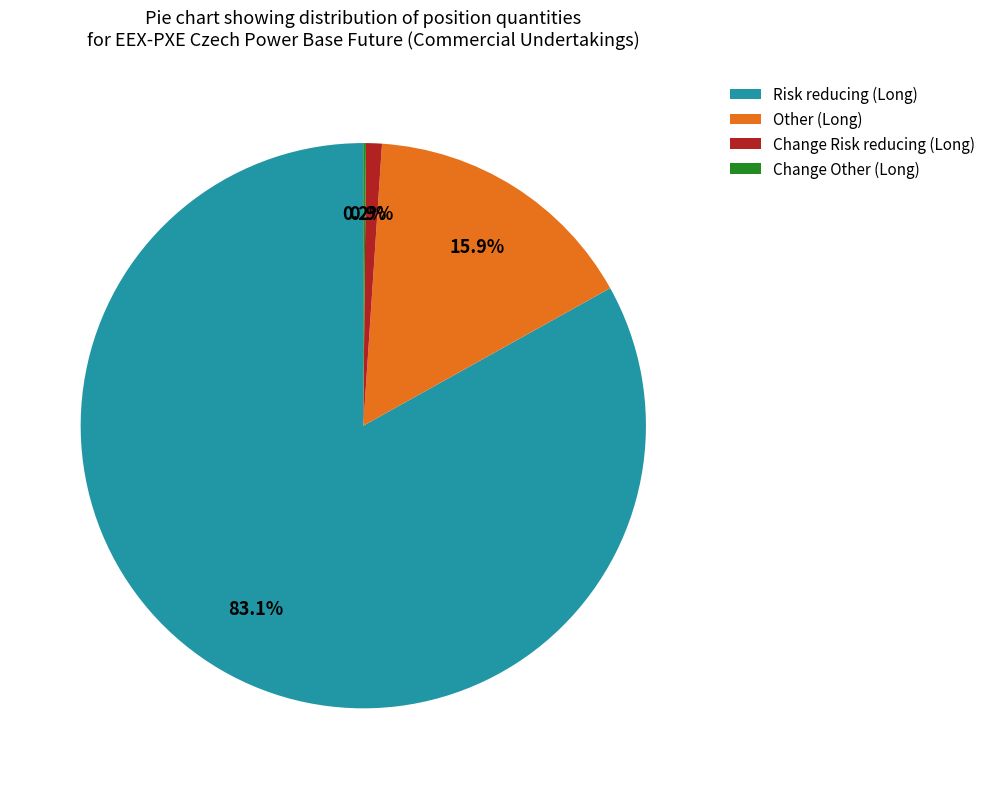

To the nearest percent, what portion does Change Risk reducing (Long) represent?

1%